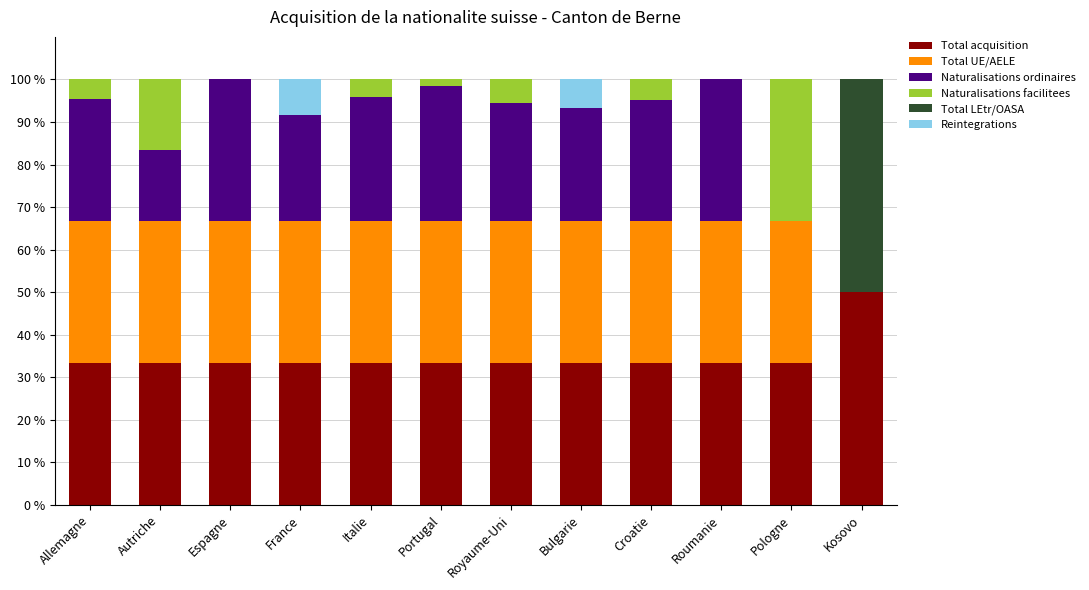

What is the total value across all series at Allemagne?

100.0